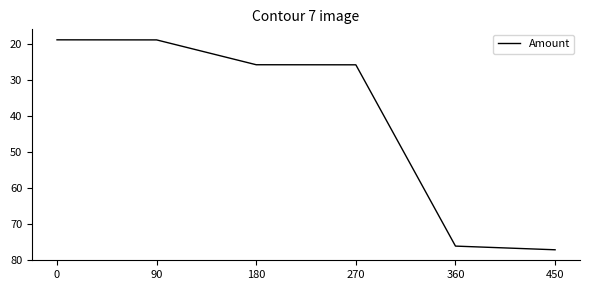

What is the difference between the maximum and second lowest values?

58.1